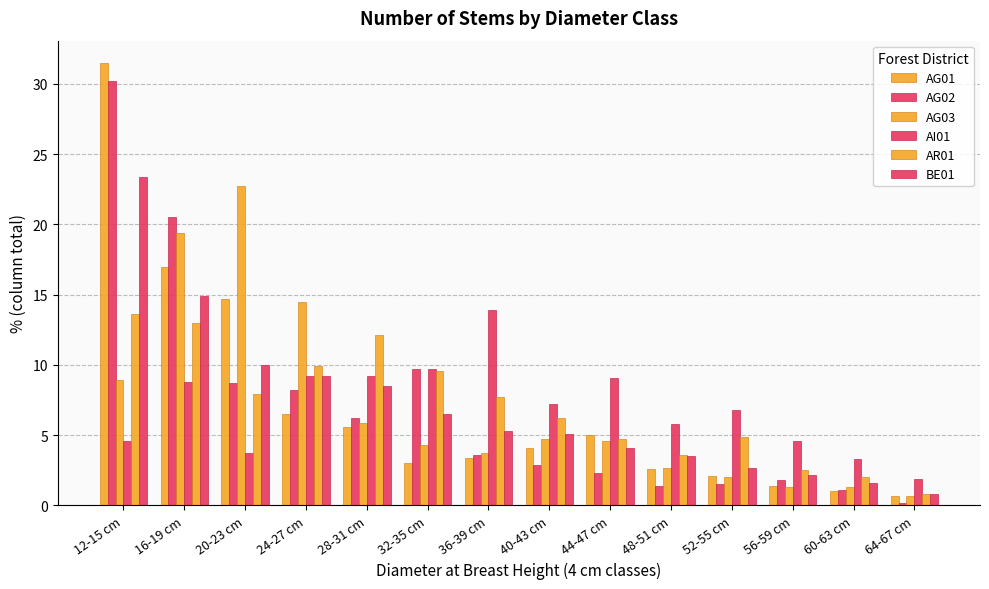

How many bars are there in total?

84